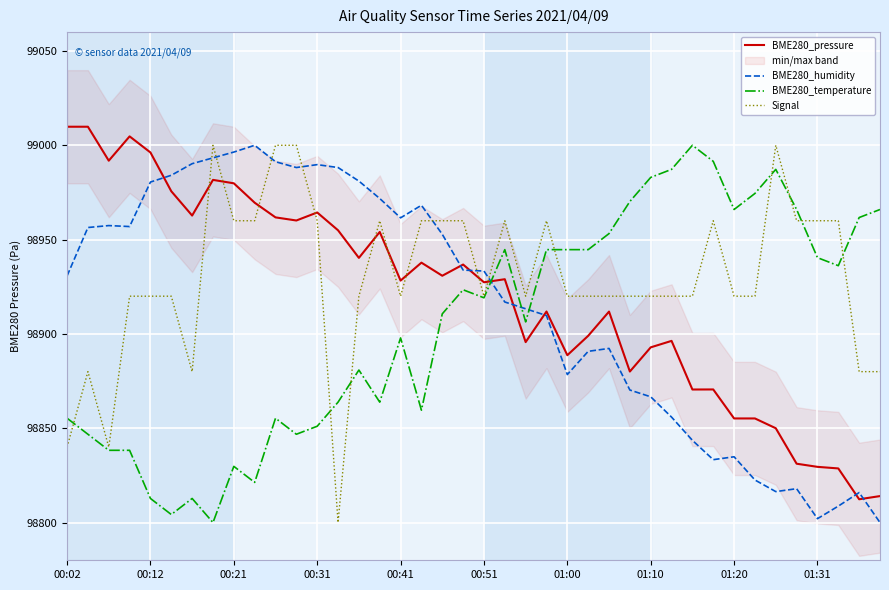

True or false: Signal and BME280_pressure cross at least once.

True